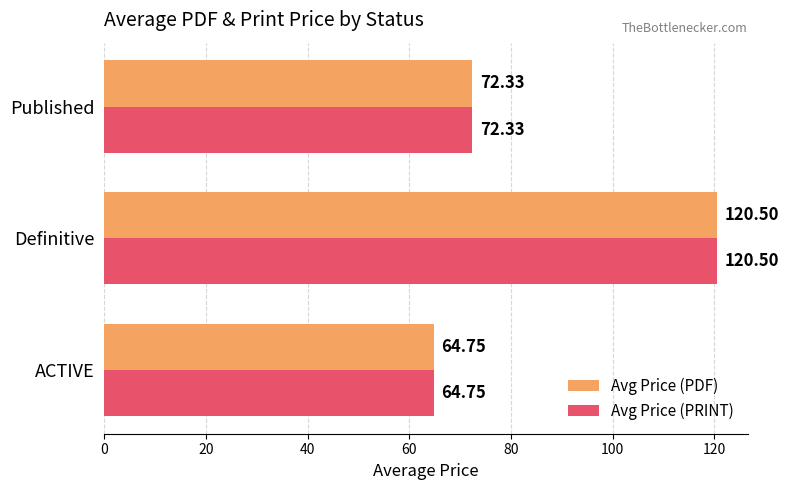

Which category has the lowest value across all series?

ACTIVE